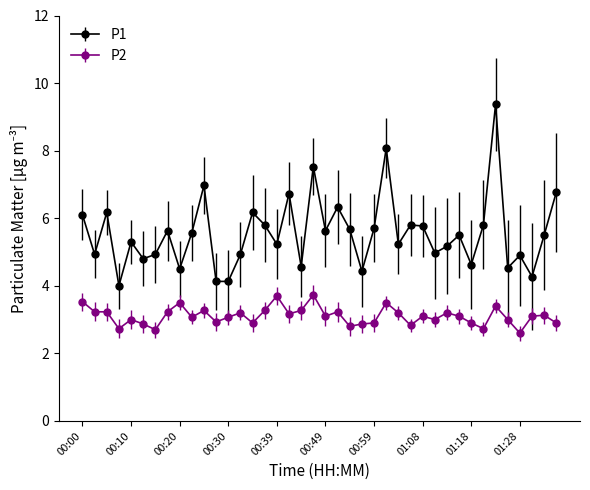

Rank the series by their maximum value, from highest to lowest.

P1, P2